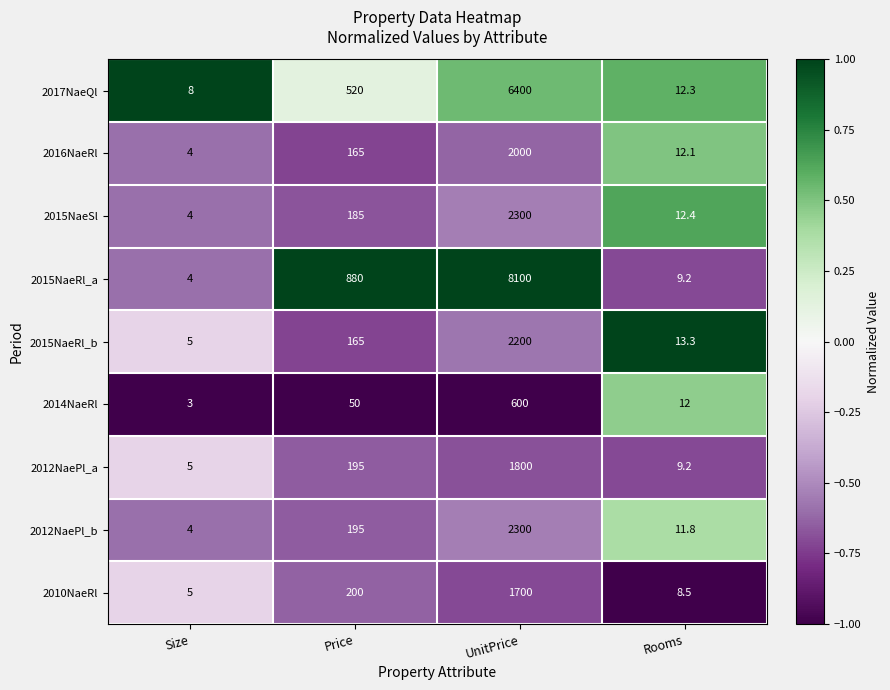

The 2015NaeRl_a series shows 1368.9 at Price. True or false?

False